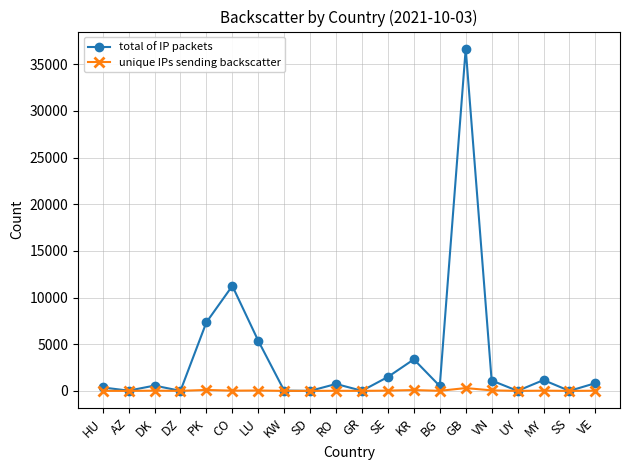

At which label does total of IP packets reach its peak?

GB